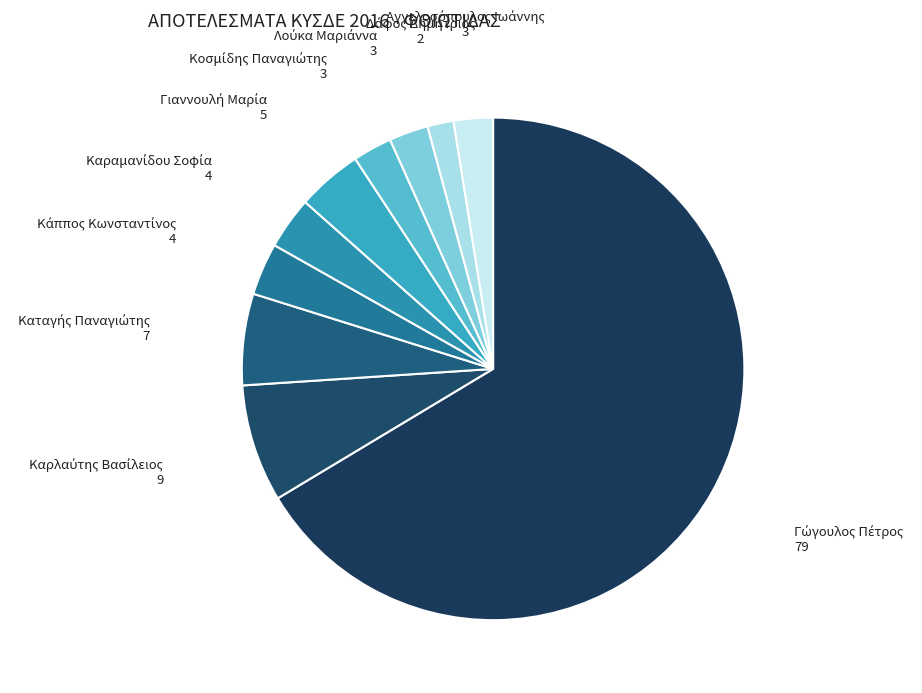

Is there any slice that represents more than half of the pie?

Yes